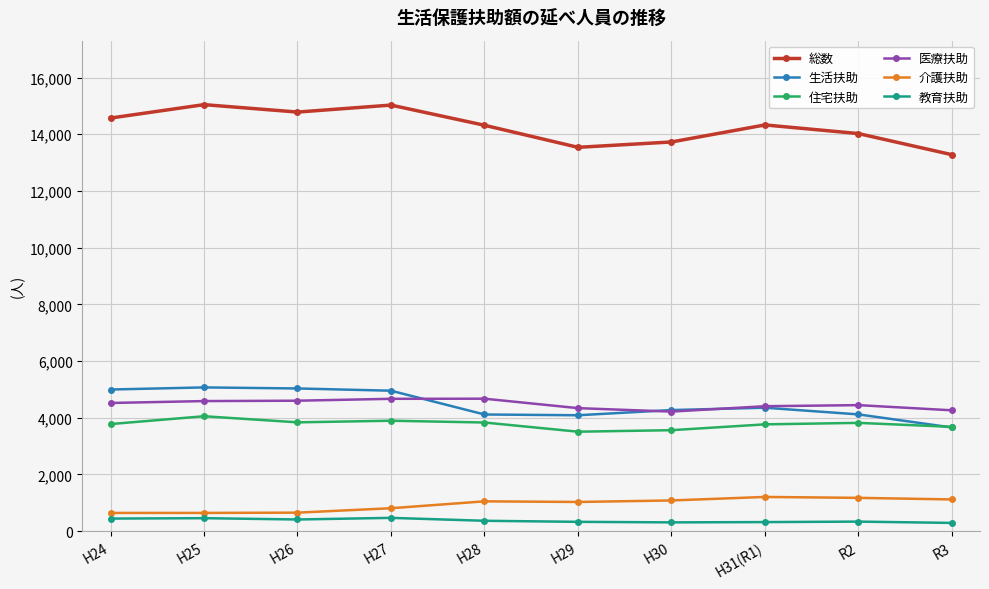

What is the greatest value displayed?

15045